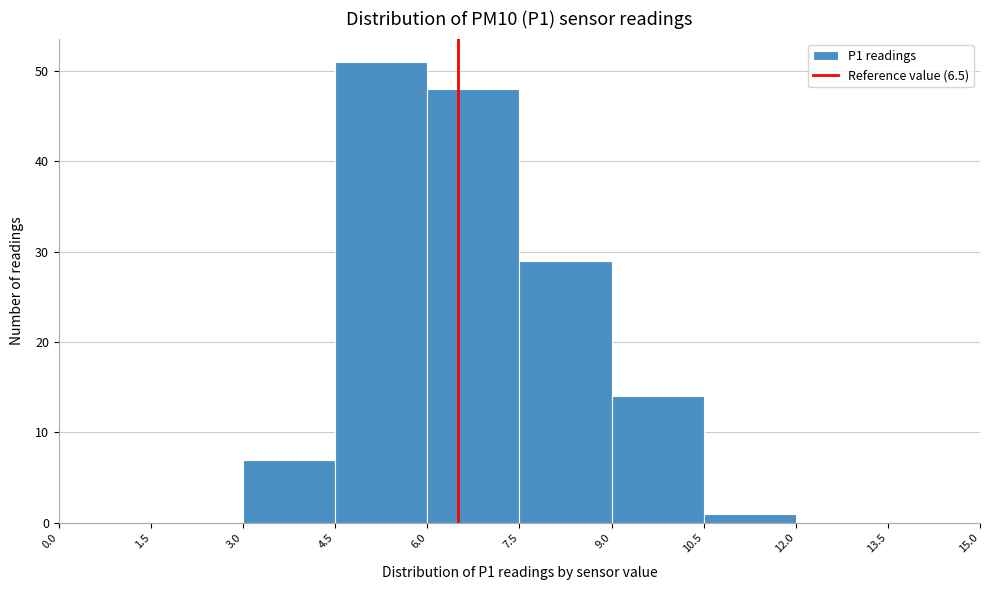

Which range on the x-axis has the tallest bar?

4.5 to 6.0